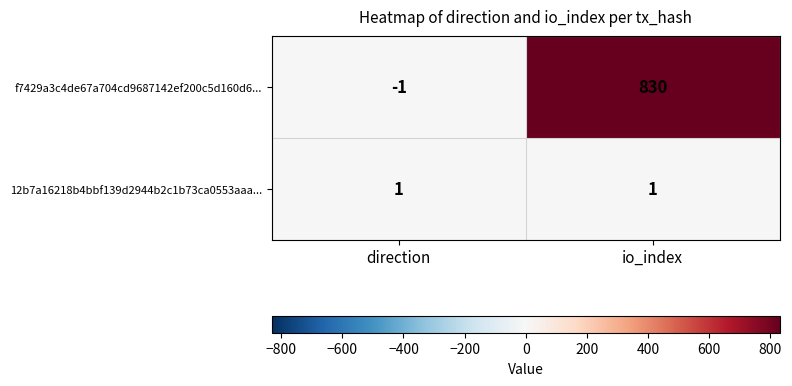

Between direction and io_index, which series saw the biggest shift?

f7429a3c4de67a704cd9687142ef200c5d160d6...